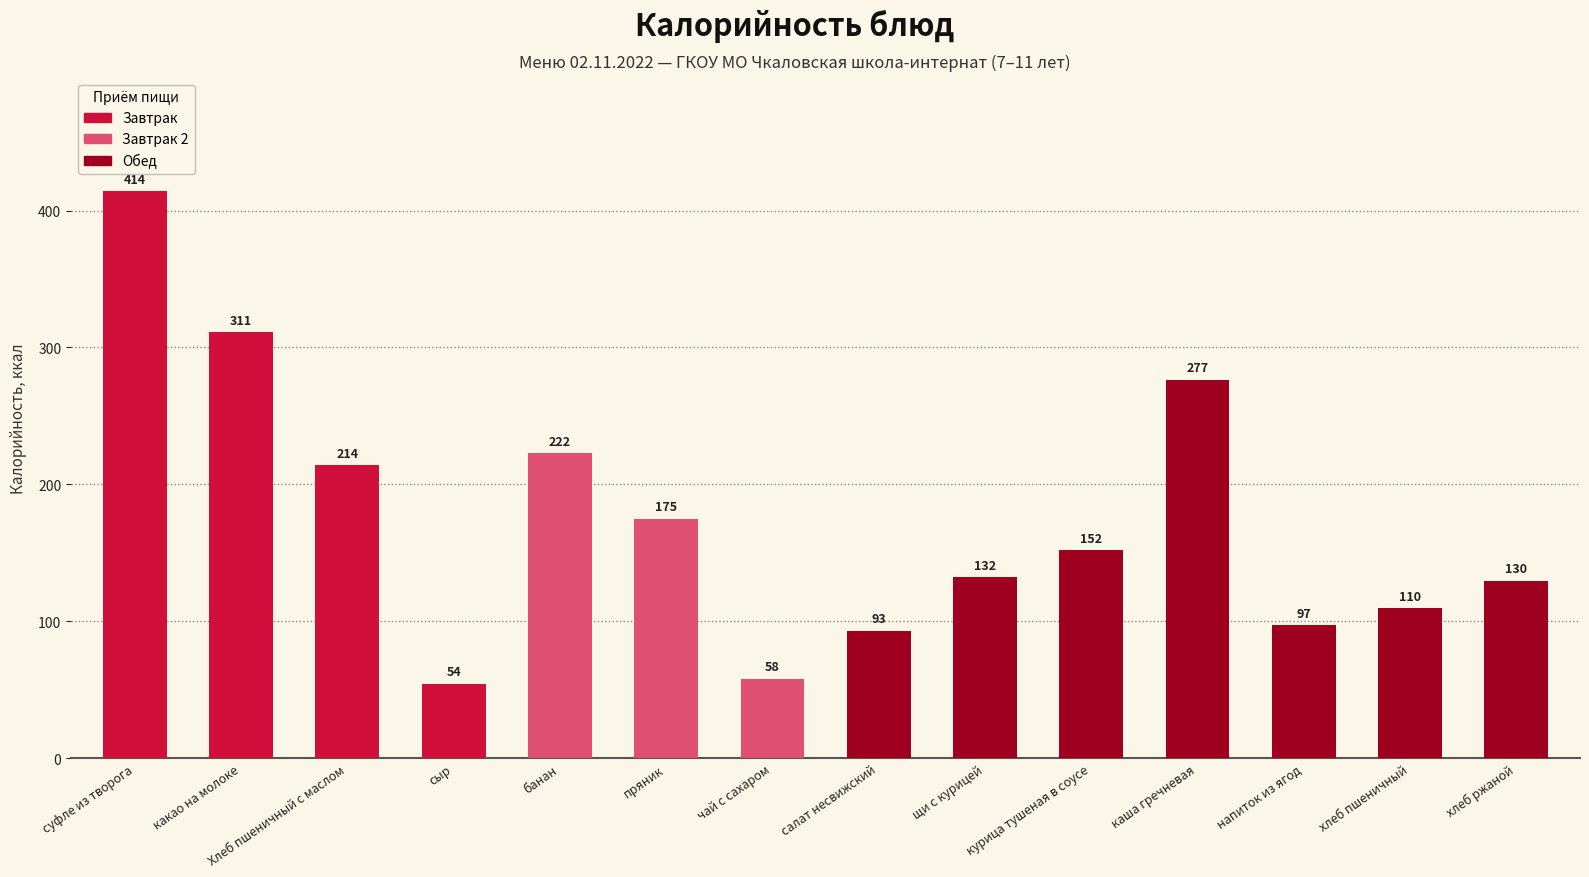

Are the bars grouped side by side (vs. stacked)?

No